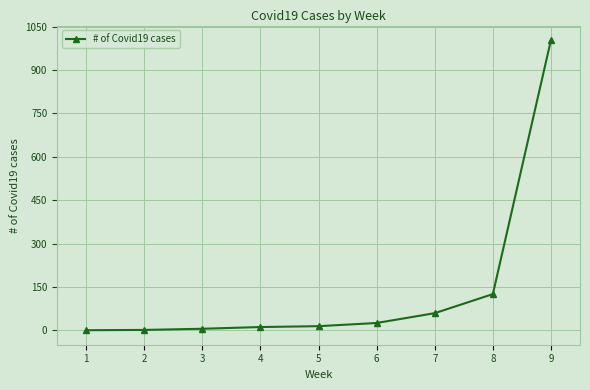

What is the difference between the maximum and minimum values?

1004